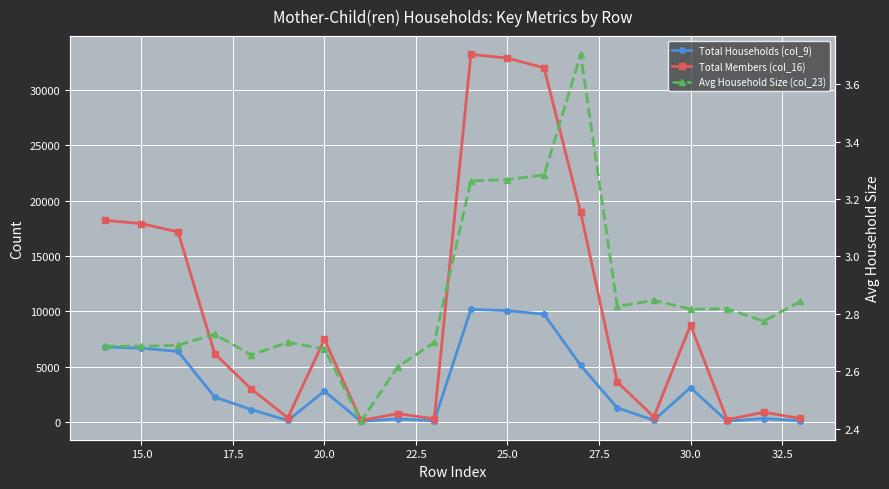

What is the maximum value for Avg Household Size (col_23)?

3.7